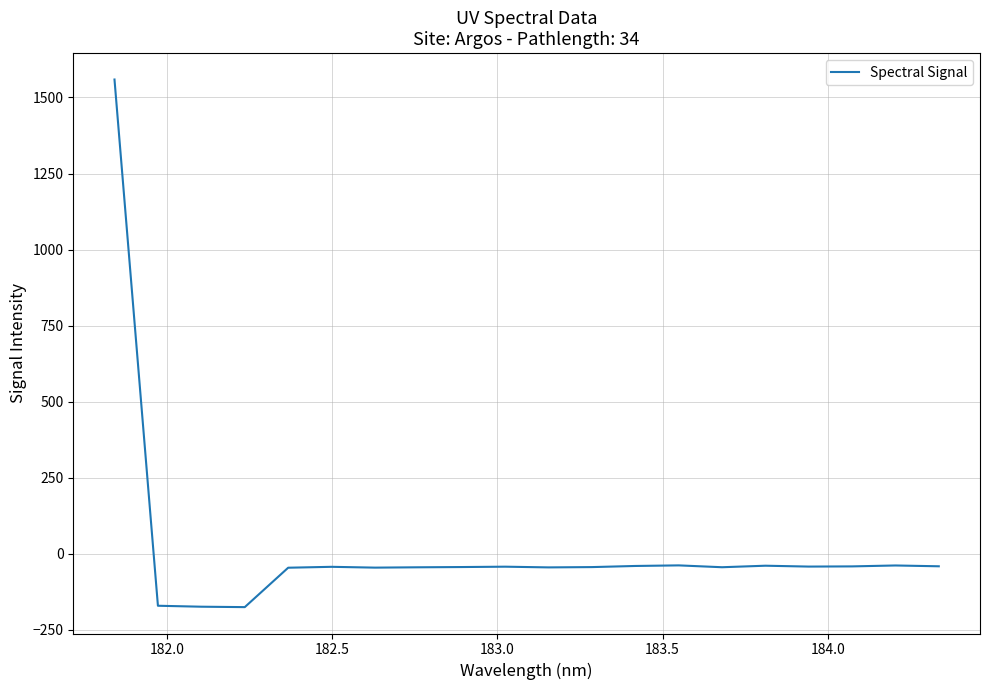

What is the maximum value shown in the chart?

1559.0